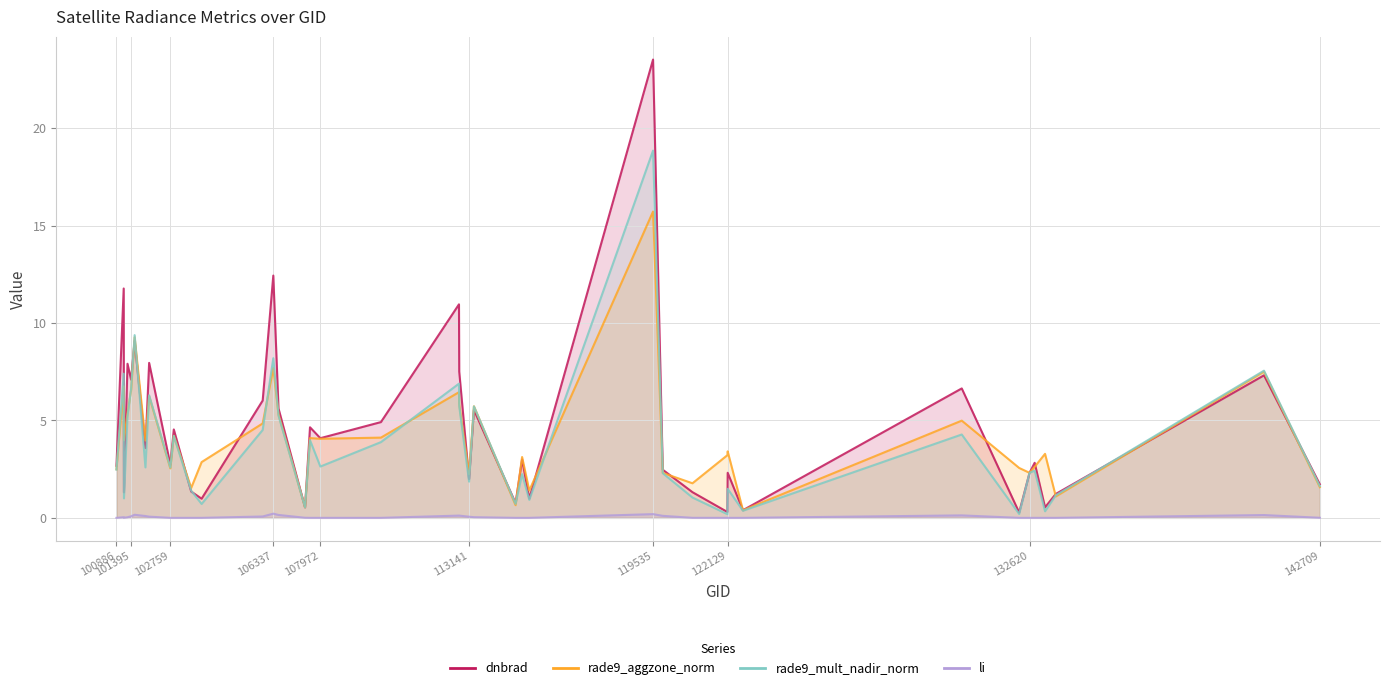

What is the highest value of the li series?

0.2